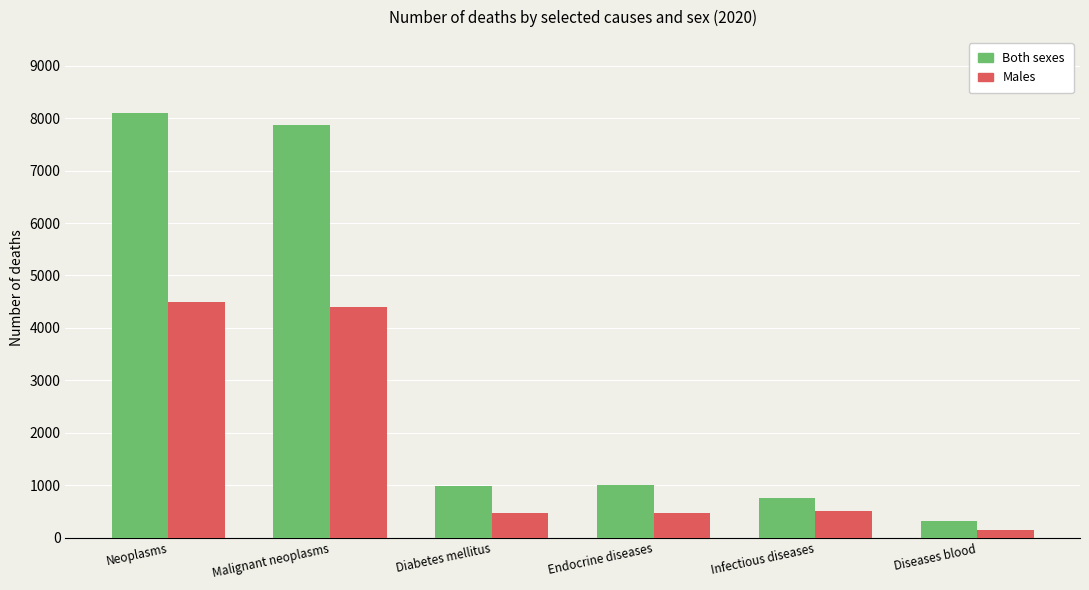

What is the spread (max minus min) of values at Neoplasms?

3588